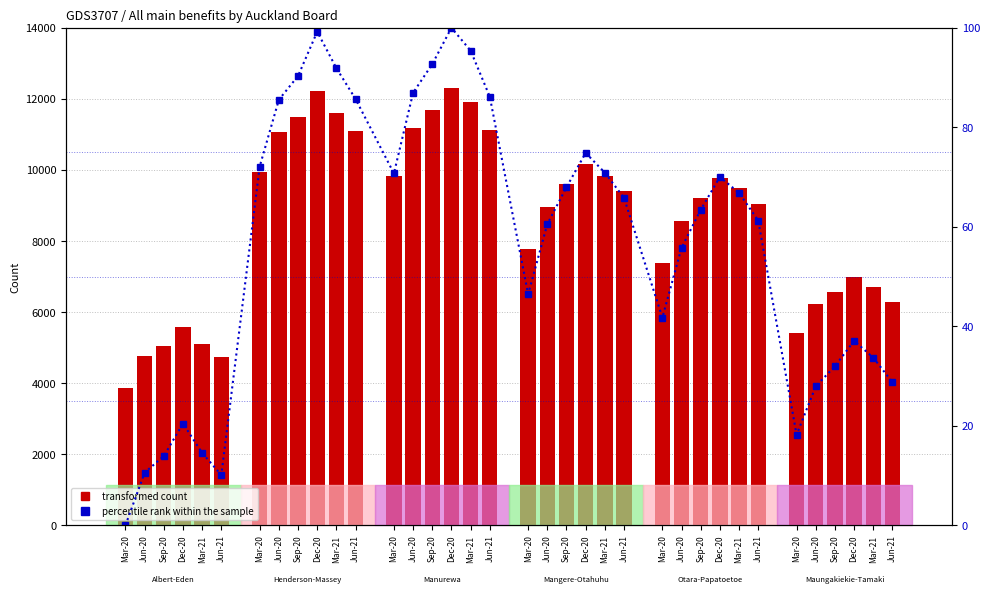

Reading left to right, list all the values displayed in this chart.

Albert-Eden: Mar-20=3870	Jun-20=4761	Sep-20=5043	Dec-20=5592	Mar-21=5094	Jun-21=4722
Henderson-Massey: Mar-20=9945	Jun-20=11076	Sep-20=11478	Dec-20=12228	Mar-21=11610	Jun-21=11088
Manurewa: Mar-20=9828	Jun-20=11193	Sep-20=11679	Dec-20=12294	Mar-21=11907	Jun-21=11127
Mangere-Otahuhu: Mar-20=7782	Jun-20=8970	Sep-20=9594	Dec-20=10176	Mar-21=9840	Jun-21=9414
Otara-Papatoetoe: Mar-20=7386	Jun-20=8568	Sep-20=9213	Dec-20=9768	Mar-21=9498	Jun-21=9030
Maungakiekie-Tamaki: Mar-20=5403	Jun-20=6222	Sep-20=6564	Dec-20=6993	Mar-21=6708	Jun-21=6291